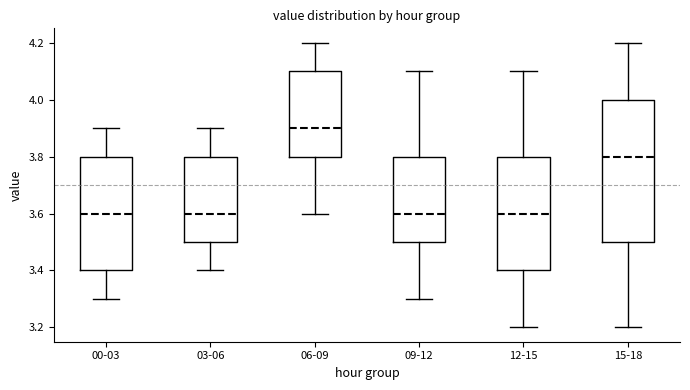

Reading left to right, read every box against the y-axis: the position of its median line, the range the box covers, and the ends of its whiskers. The values are not printed on the chart, so give them approximately, as read against the axis.

00-03: median 3.6, box 3.4 to 3.8, whiskers 3.3 to 3.9
03-06: median 3.6, box 3.5 to 3.8, whiskers 3.4 to 3.9
06-09: median 3.9, box 3.8 to 4.1, whiskers 3.6 to 4.2
09-12: median 3.6, box 3.5 to 3.8, whiskers 3.3 to 4.1
12-15: median 3.6, box 3.4 to 3.8, whiskers 3.2 to 4.1
15-18: median 3.8, box 3.5 to 4.0, whiskers 3.2 to 4.2